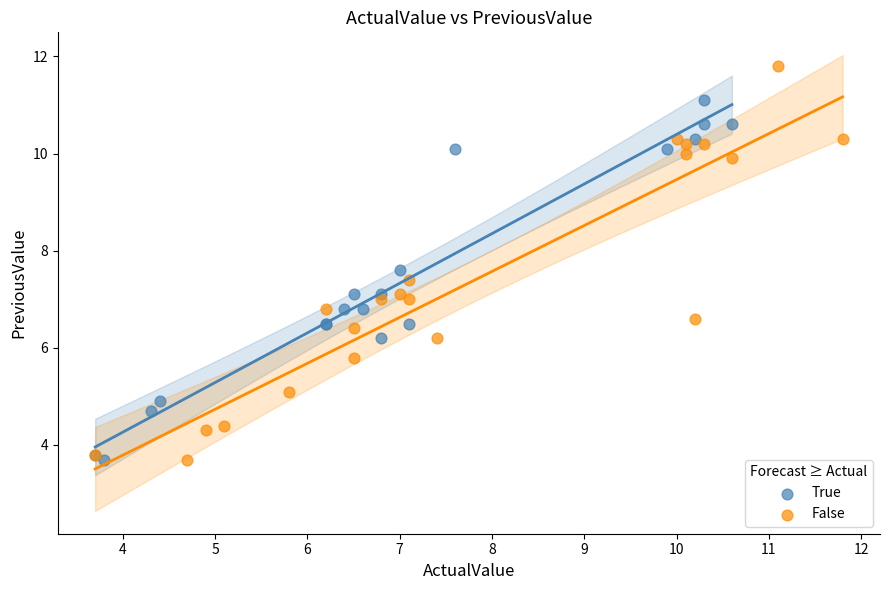

Which series has the largest Y range (max minus min)?

False